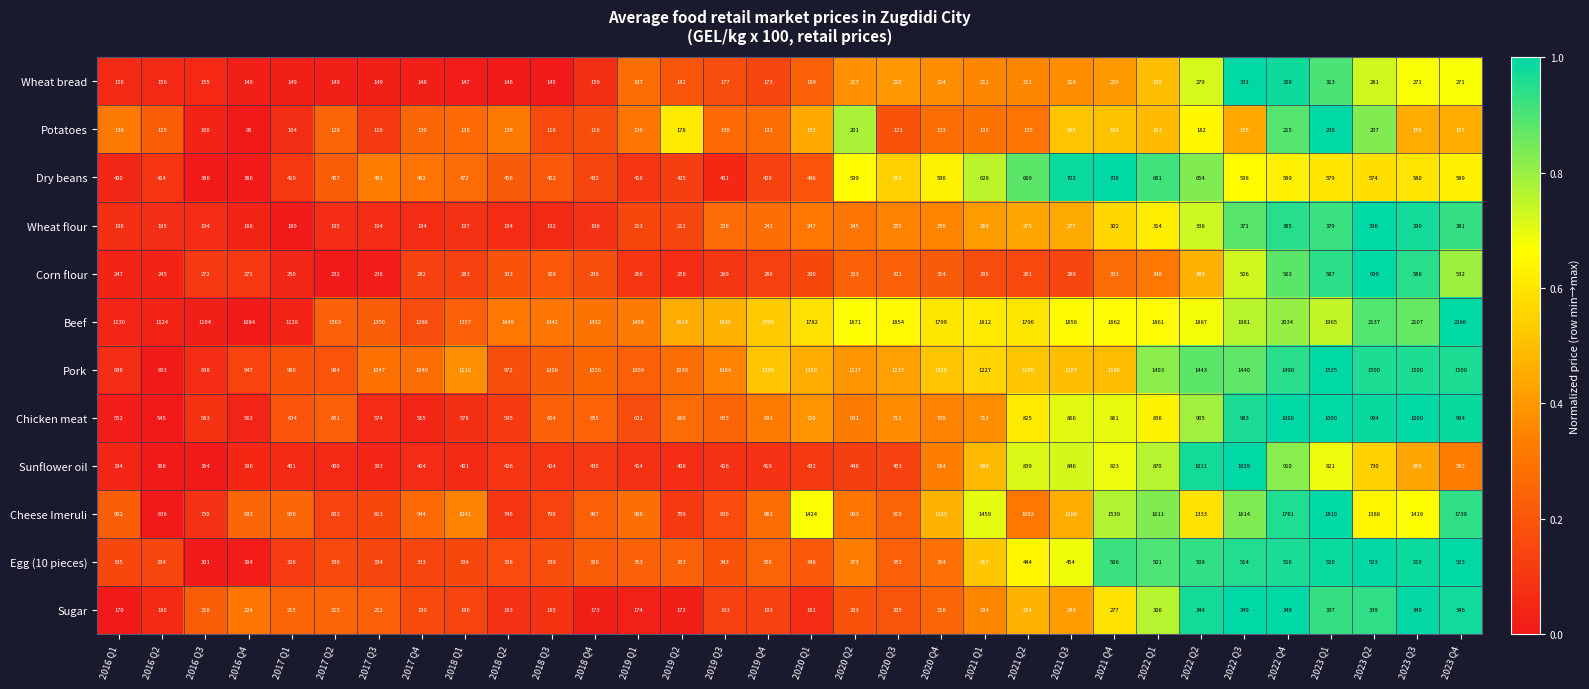

What is the difference between the highest and lowest values at 2023 Q2?

1930